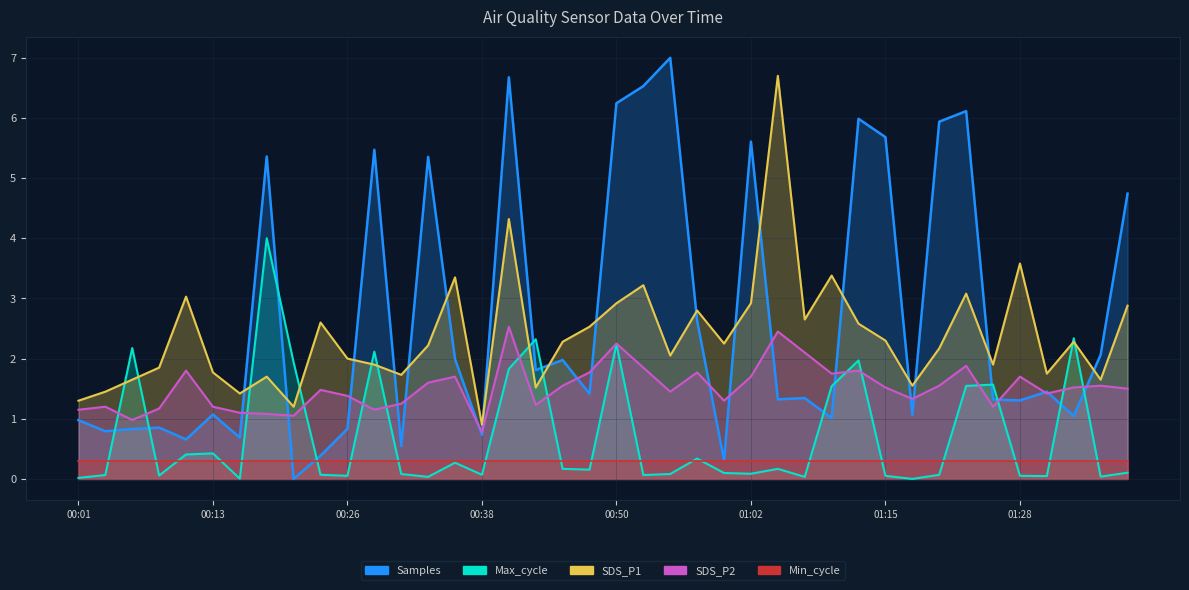

What is the average value of the Max_cycle series?

0.7